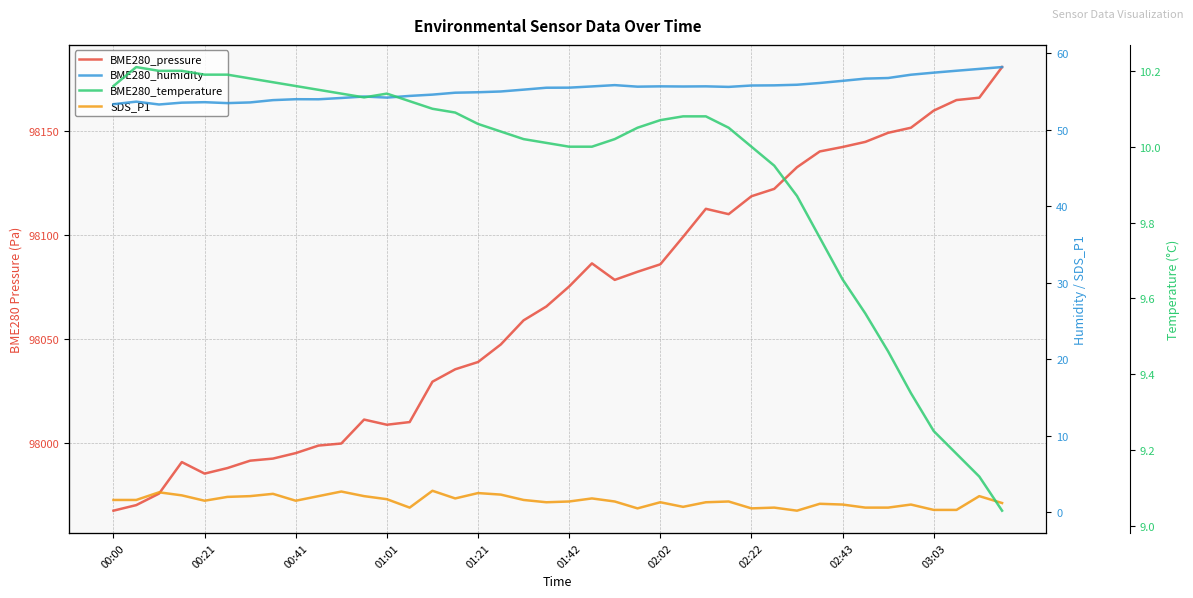

Is it true that BME280_humidity equals 29.2 at 39?

False